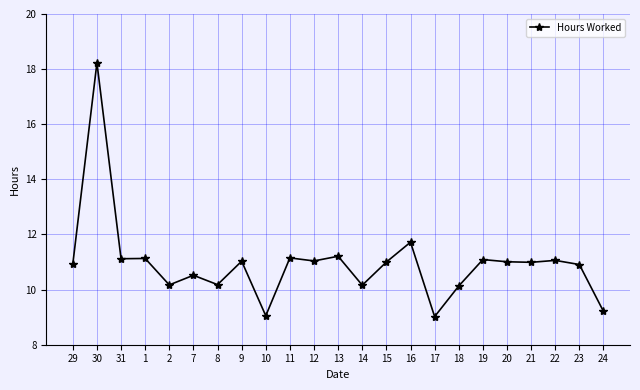

True or false: there are more than 0 points higher than both neighbors.

True